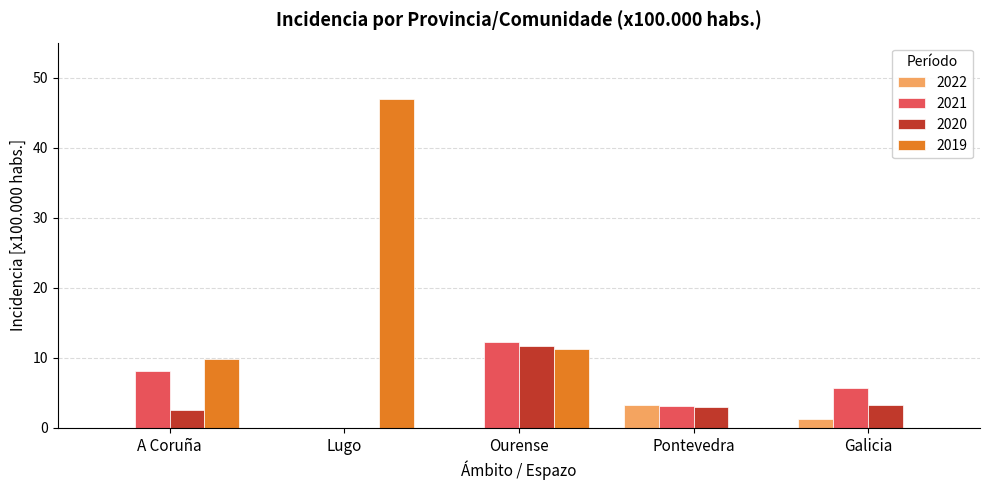

What is the highest value of the 2022 series?

3.3